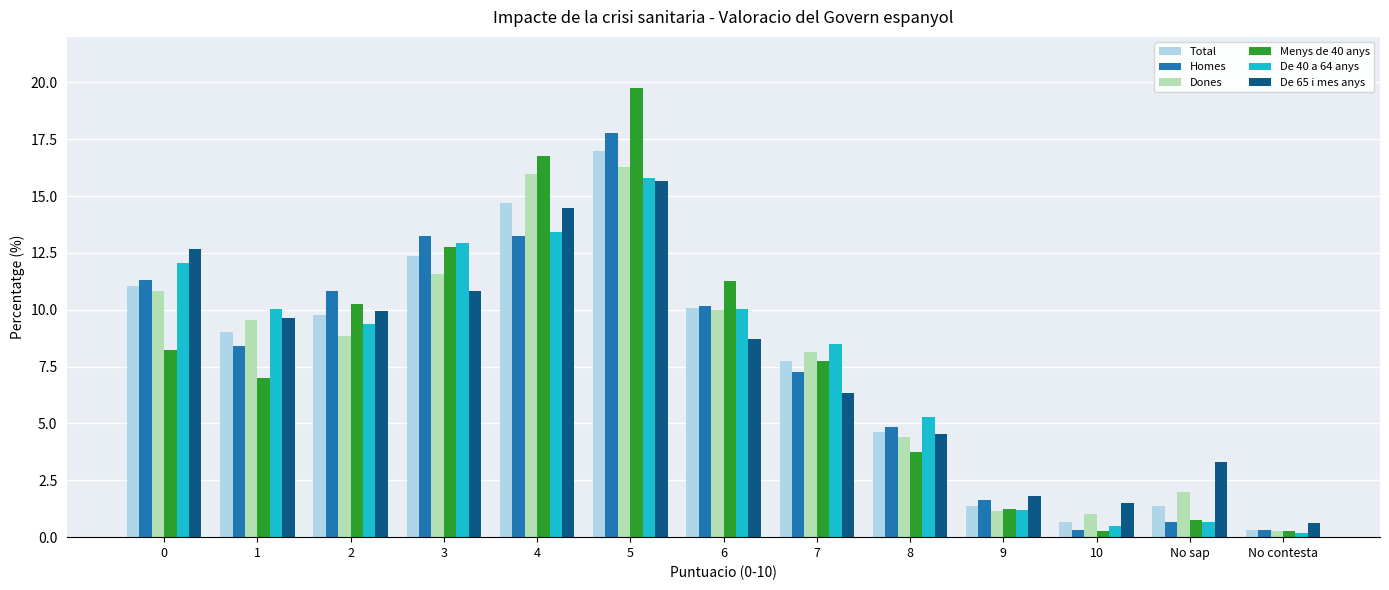

Is the value of De 65 i mes anys at No contesta greater than the value of Homes at 4?

No